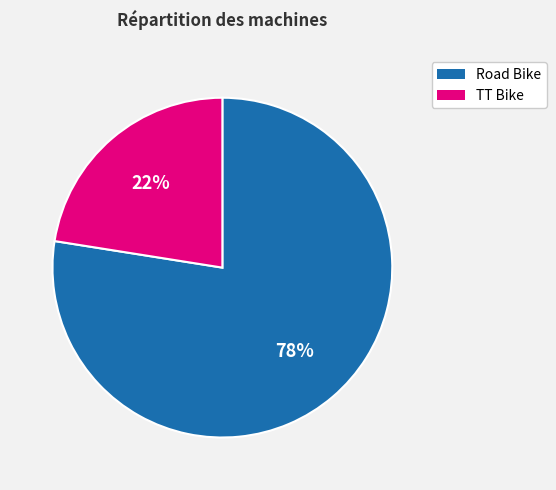

Count the number of slices in the pie.

2